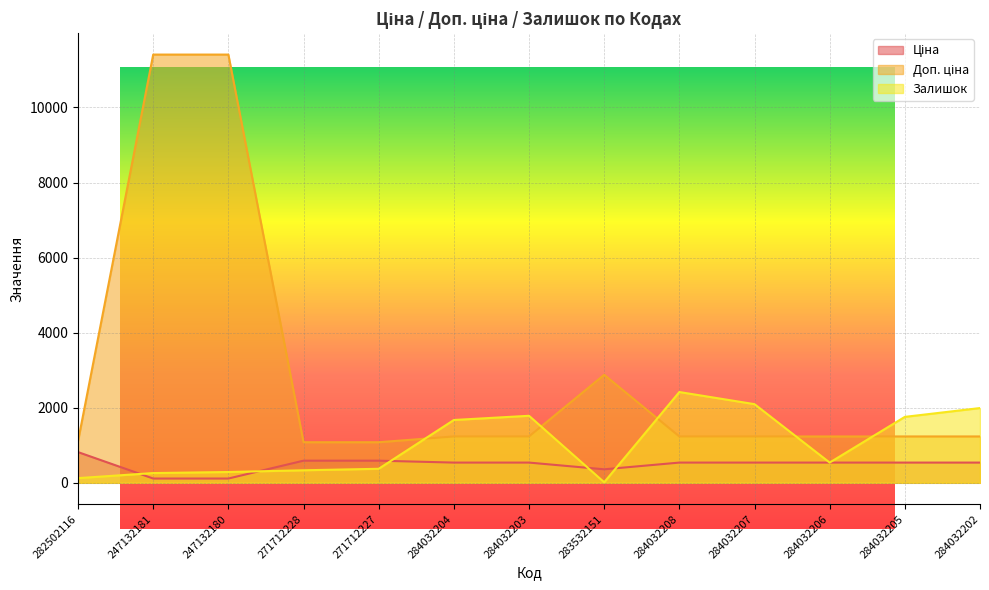

The value of Ціна at 284032203 is 833.4. True or false?

False